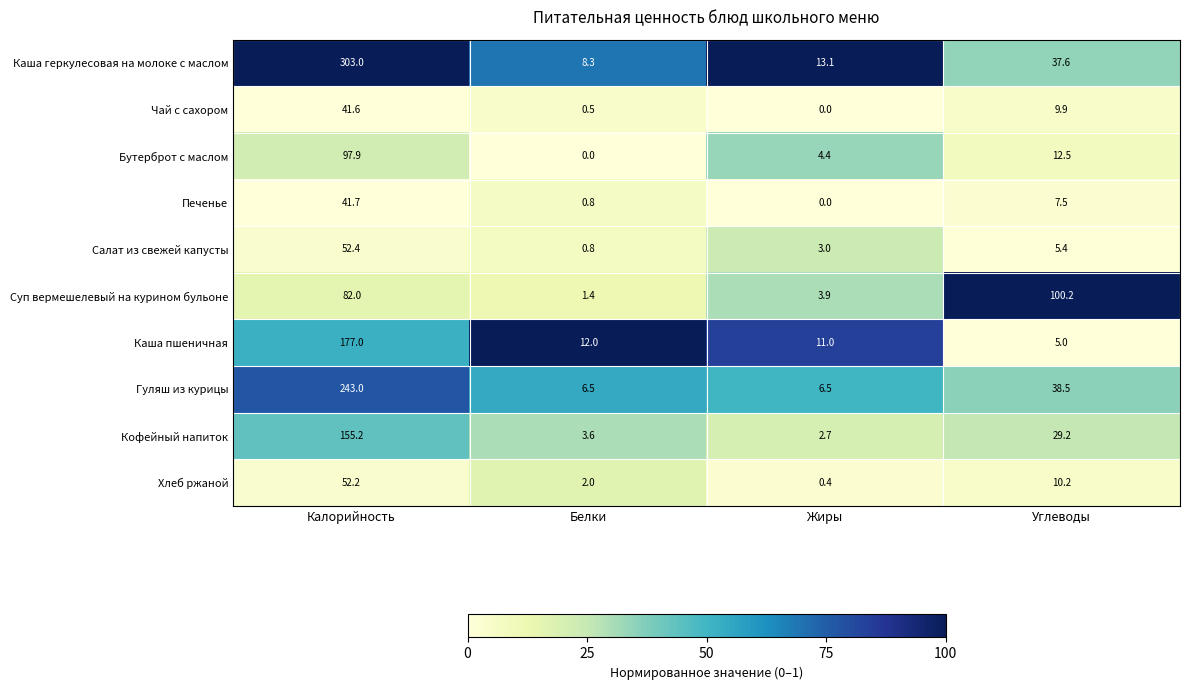

What is the difference between the Кофейный напиток values at Жиры and Углеводы?

26.5